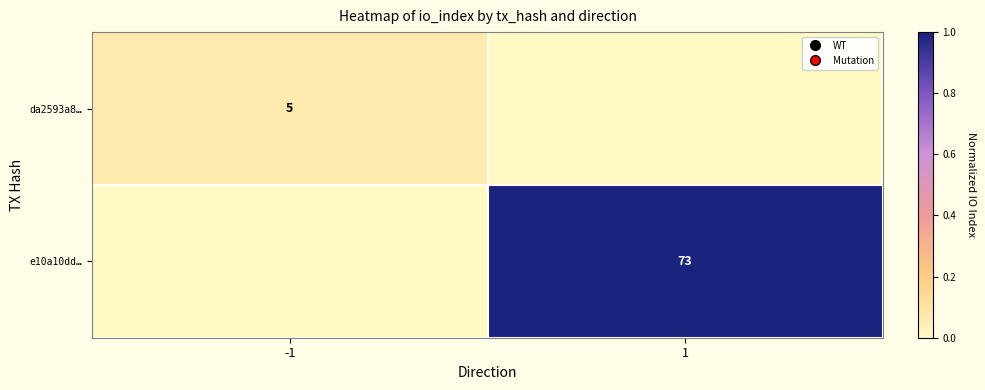

The value of e10a10dd… at 1 is 73. True or false?

True